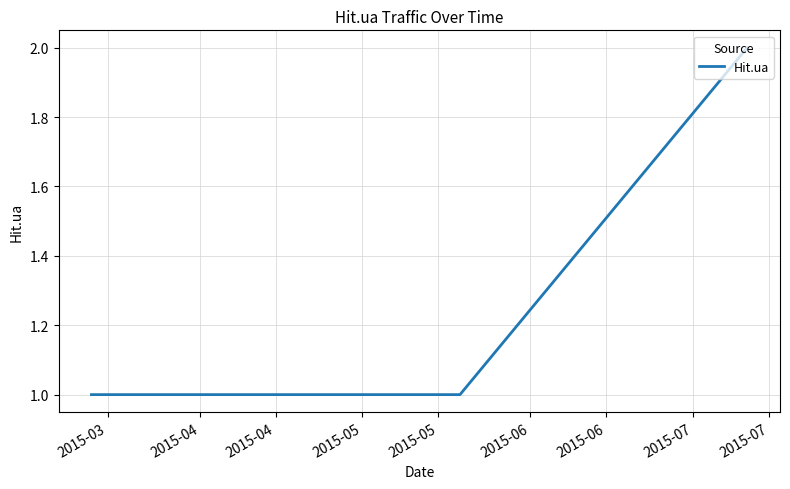

What is the greatest value displayed?

2